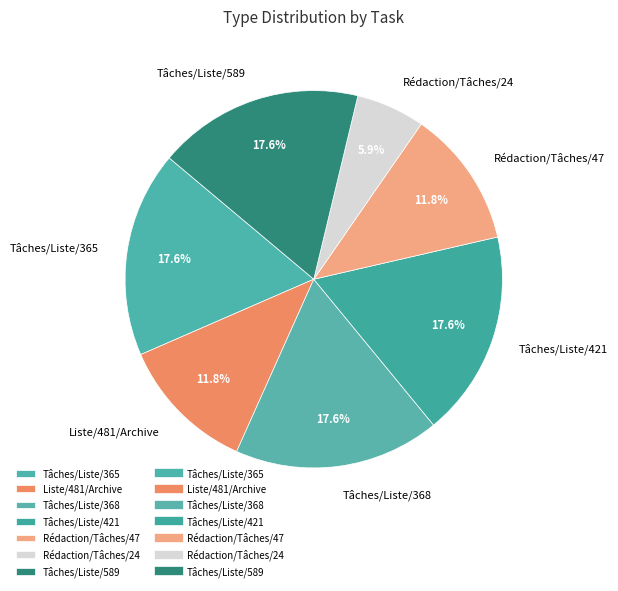

Does any single category account for the majority?

No